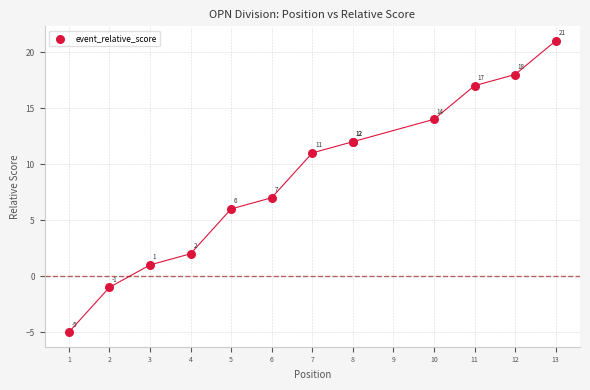

What Y value in the scatter plot is closest to 8?

7